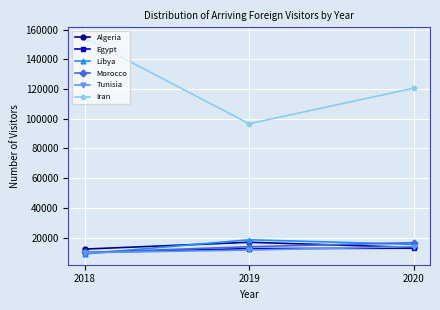

How many data points does each series have?

3